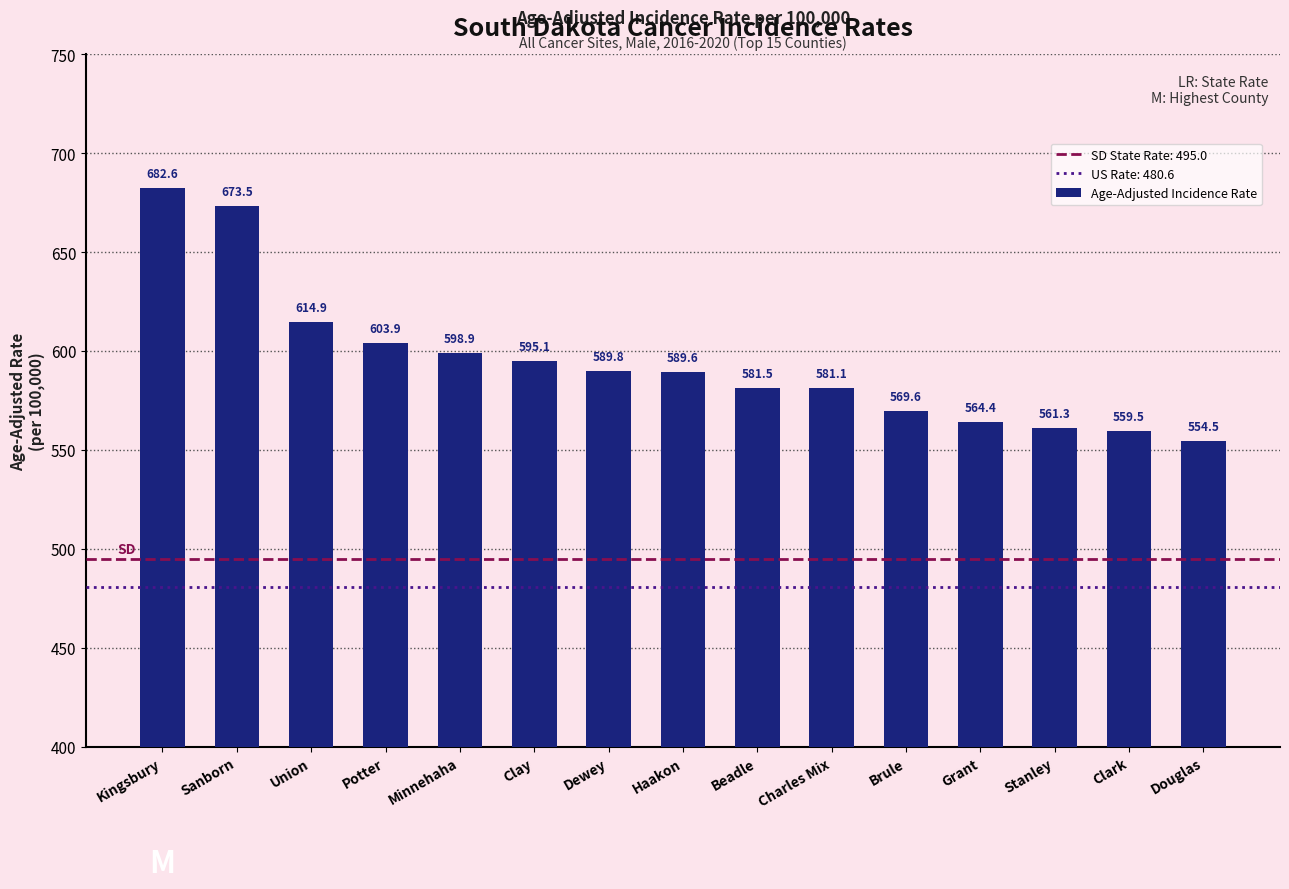

Is it true that the value at Minnehaha is 598.9?

True